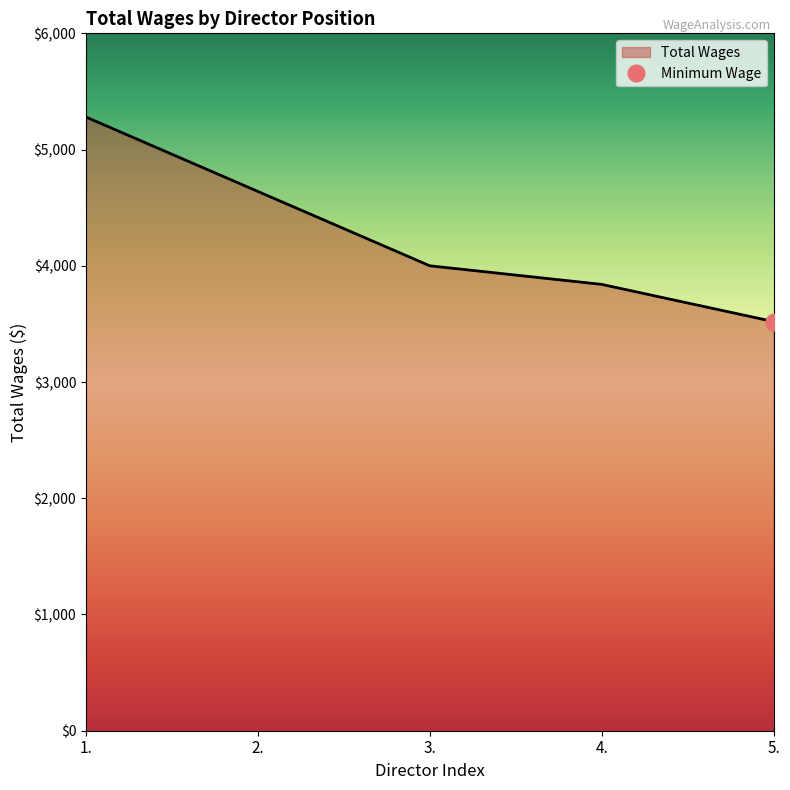

What position from the right is 1.?

5